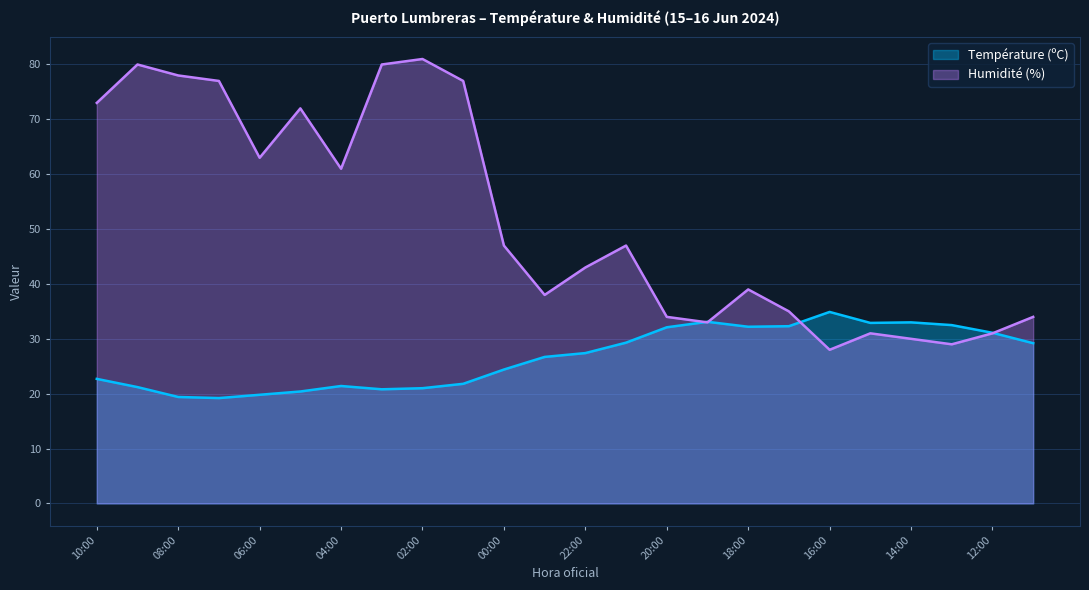

What is the sum of the Humidité (%) values at 04:00 and 15:00?

92.0